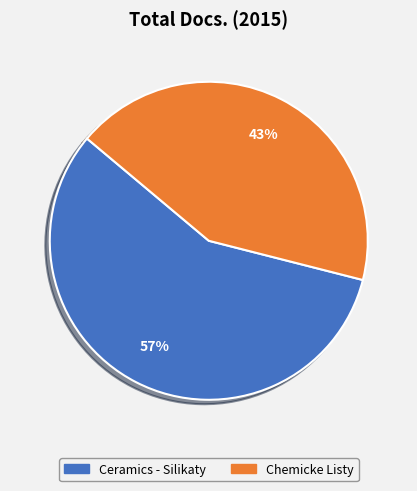

True or false: Ceramics - Silikaty accounts for 51% of the total.

False